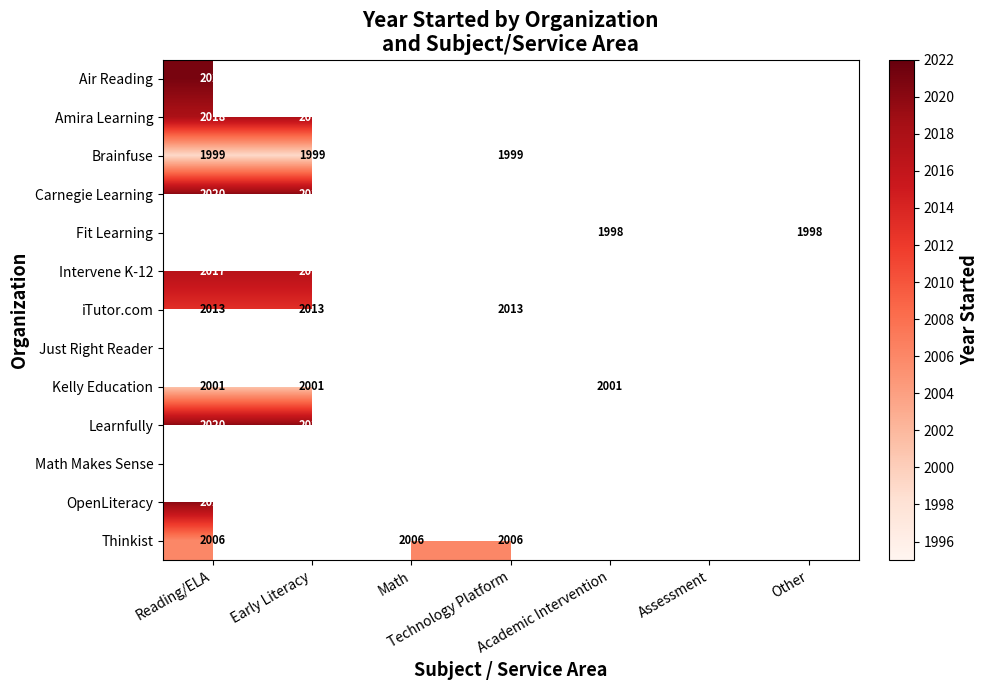

The value of Carnegie Learning at Technology Platform is 2020. True or false?

True